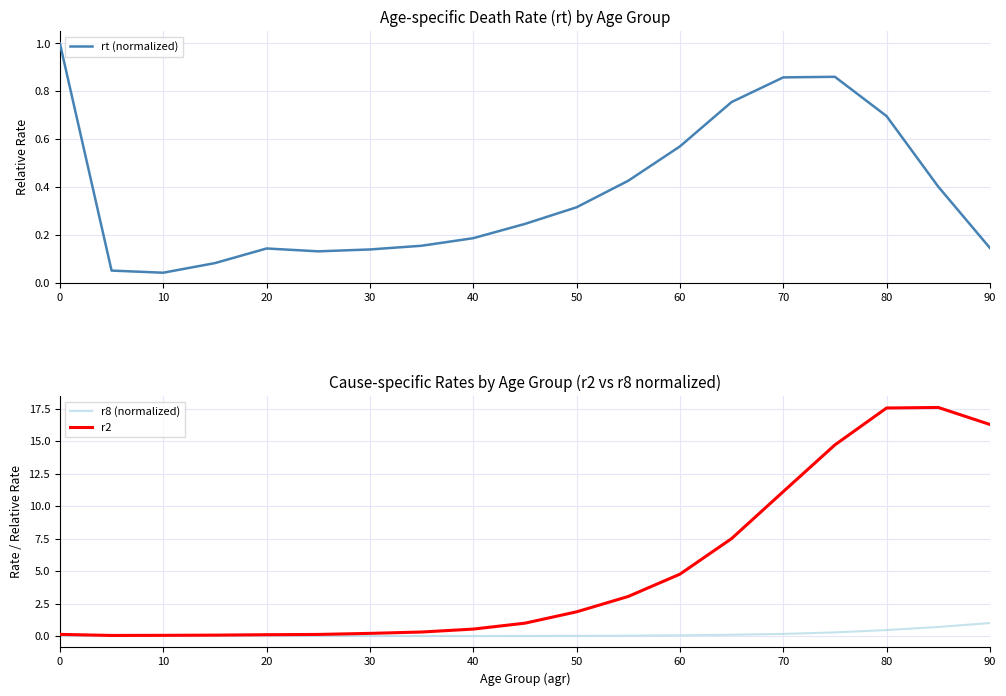

True or false: r8 (normalized) has a value of 0.0 at 40.

True